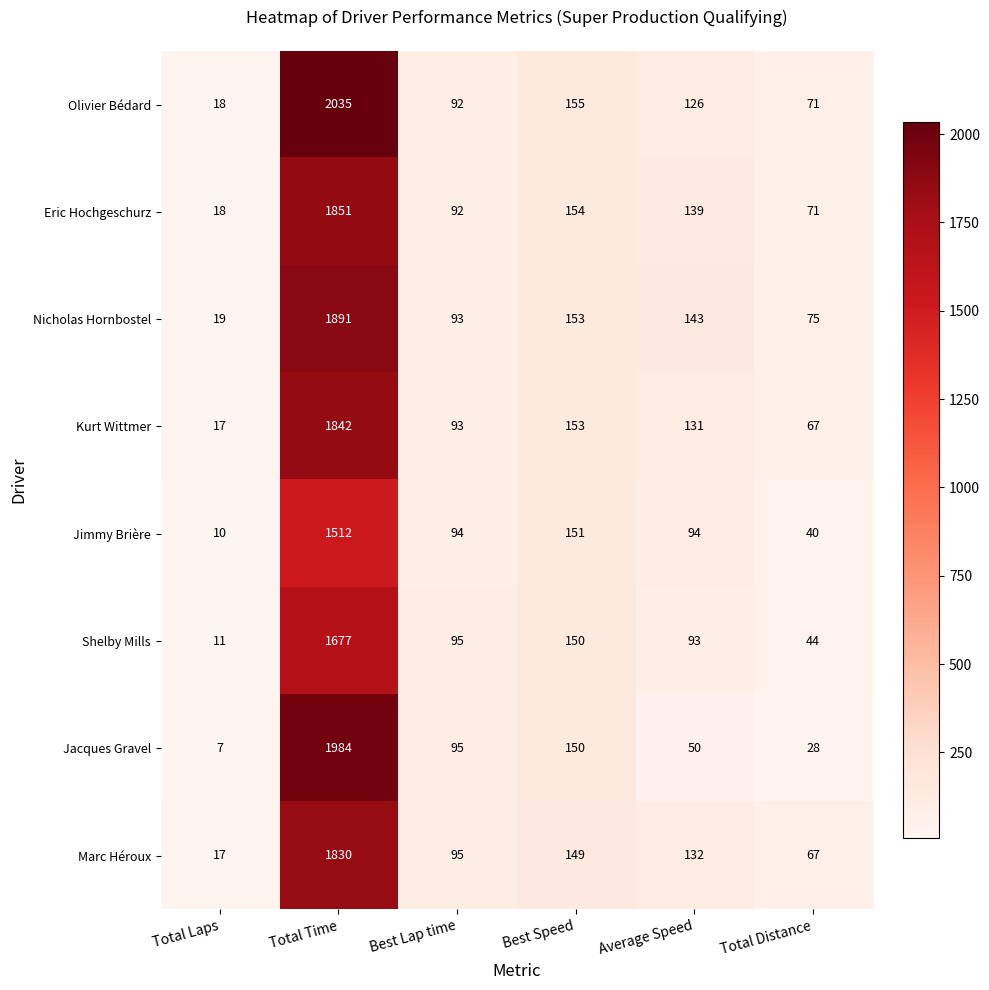

The Shelby Mills series shows 27 at Total Distance. True or false?

False